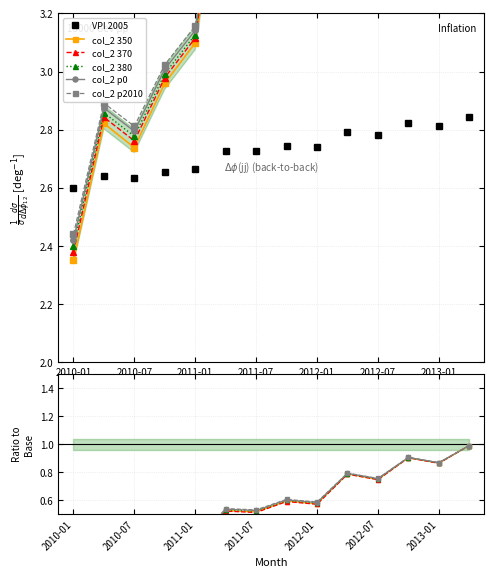

Count the VPI 2005 values in the range 2 to 3.

14